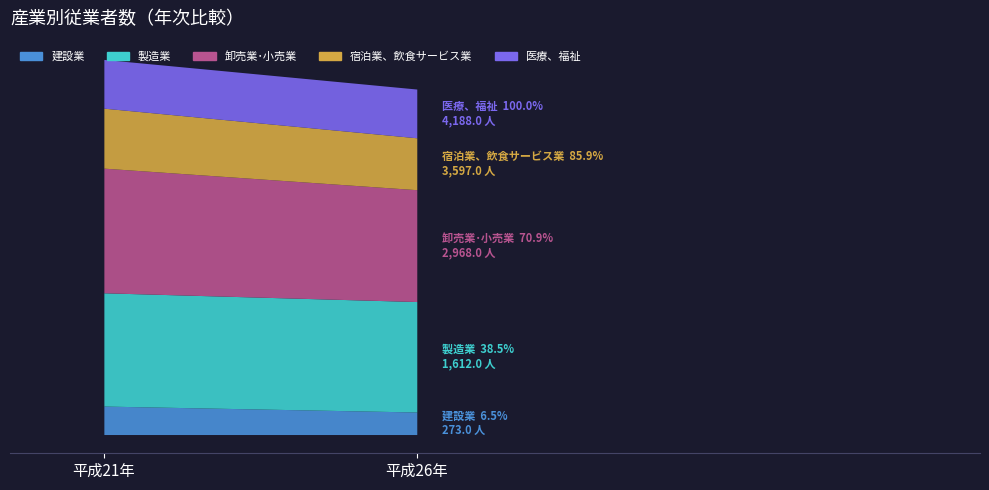

The value of 宿泊業、飲食サービス業 at 平成21年 is 727. True or false?

True